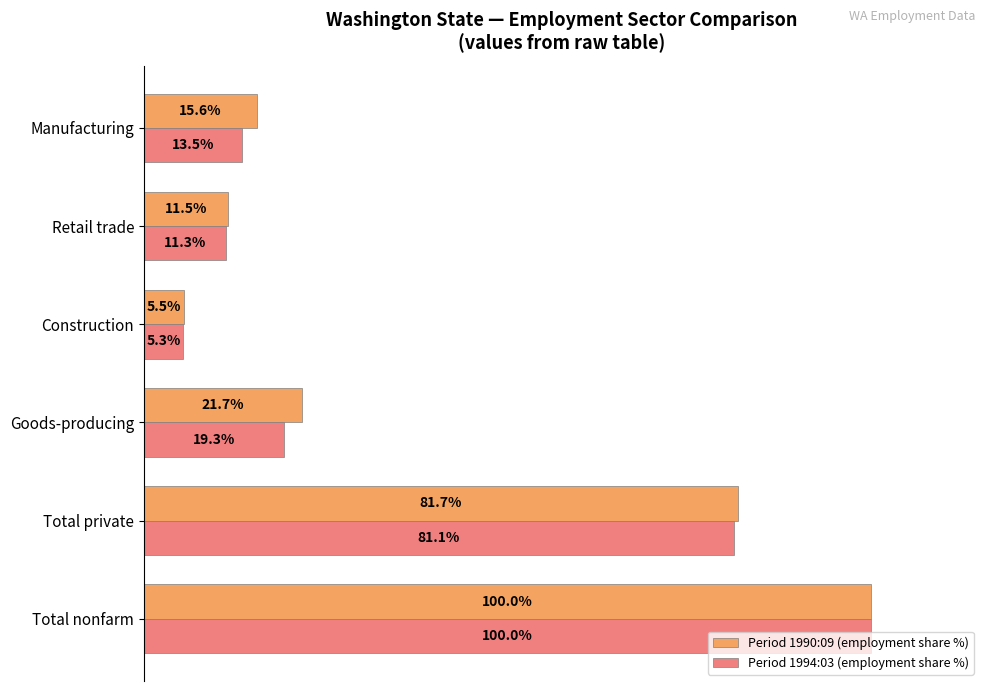

List the labels in order of Period 1990:09 (employment share %) value, largest first.

Total nonfarm, Total private, Goods-producing, Manufacturing, Retail trade, Construction